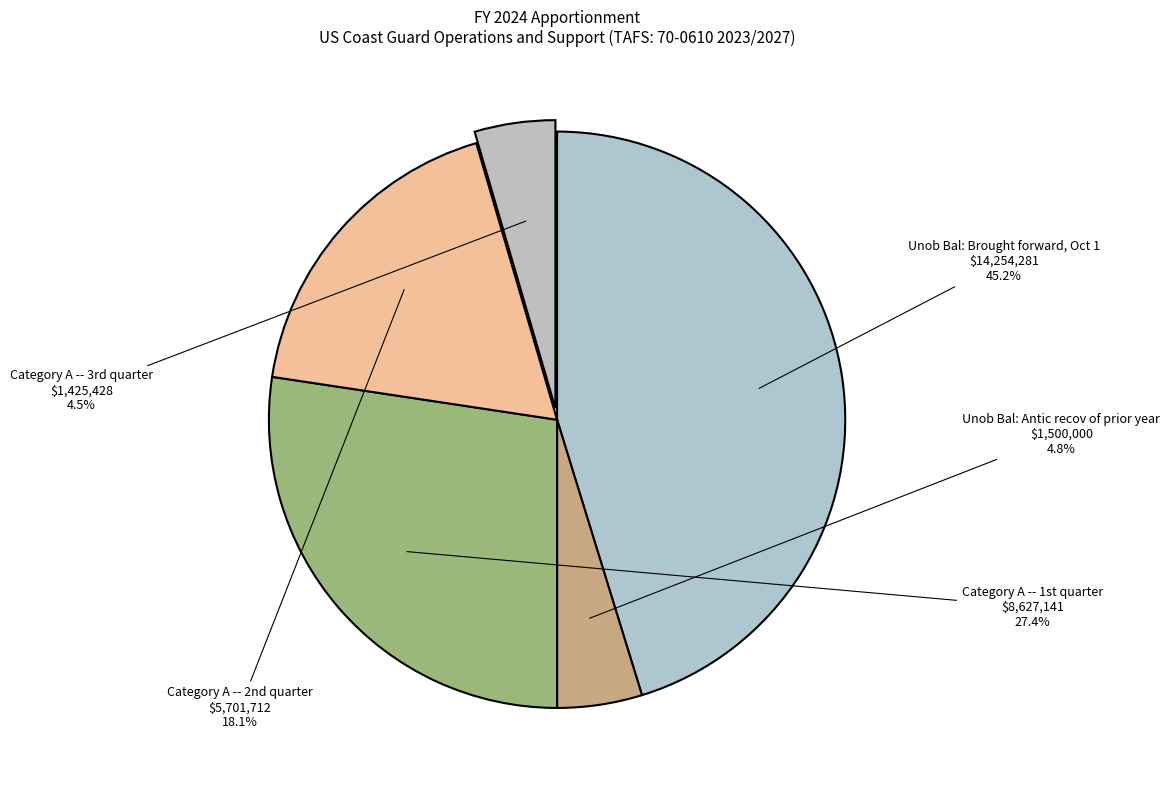

How many slices are in this pie chart?

5